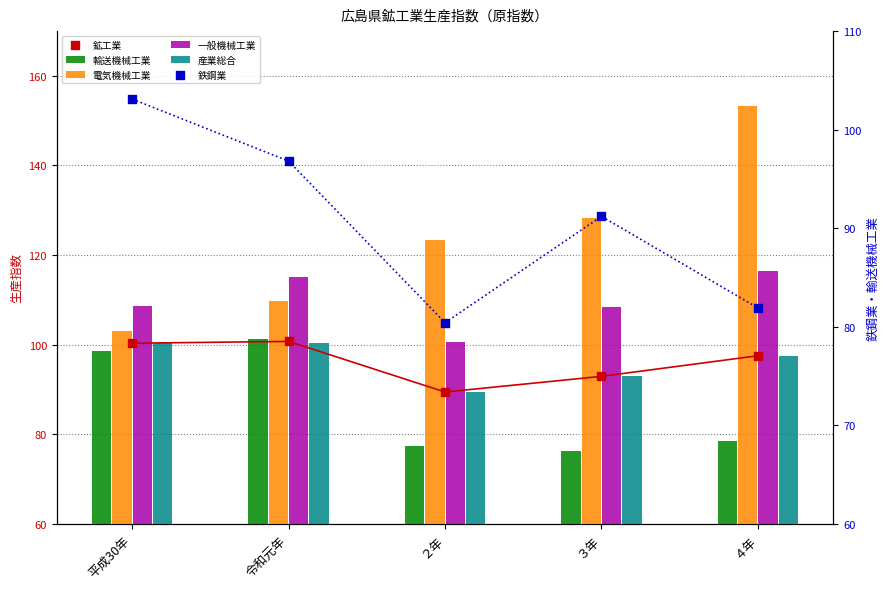

What are all the series names shown in the legend?

輸送機械工業, 電気機械工業, 一般機械工業, 産業総合, 鉱工業, 鉄鋼業